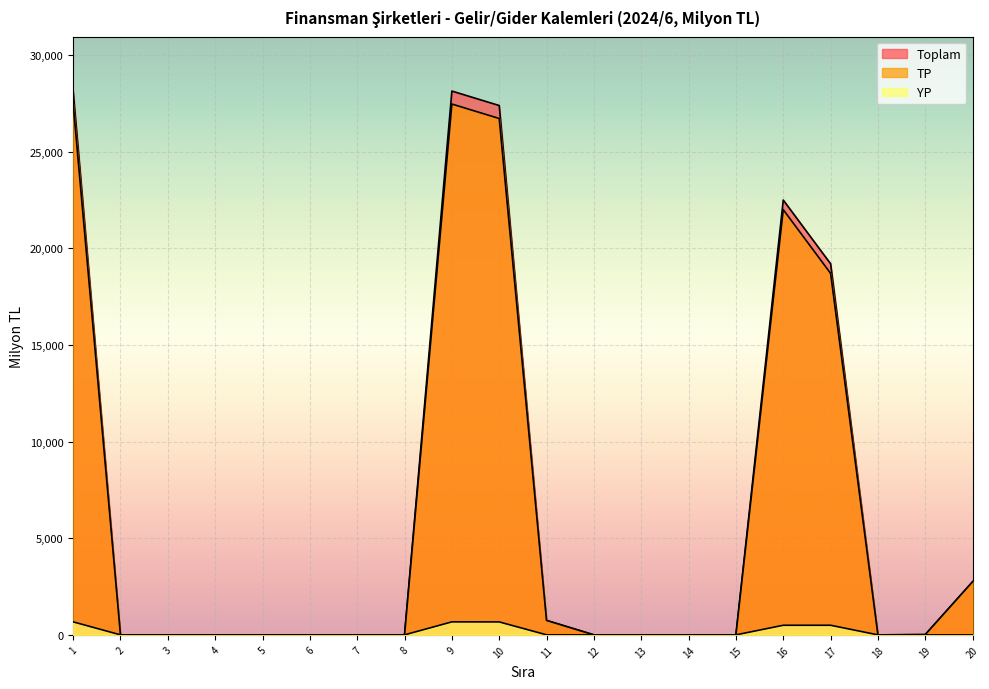

Reading right to left, transcribe all the data shown in this chart.

Toplam: 2752	15	0	19204	22502	0	0	0	0	749	27394	28142	0	0	0	0	0	0	0	28142
TP: 2752	15	0	18708	22005	0	0	0	0	747	26723	27470	0	0	0	0	0	0	0	27470
YP: 0	0	0	497	497	0	0	0	0	2	670	673	0	0	0	0	0	0	0	673